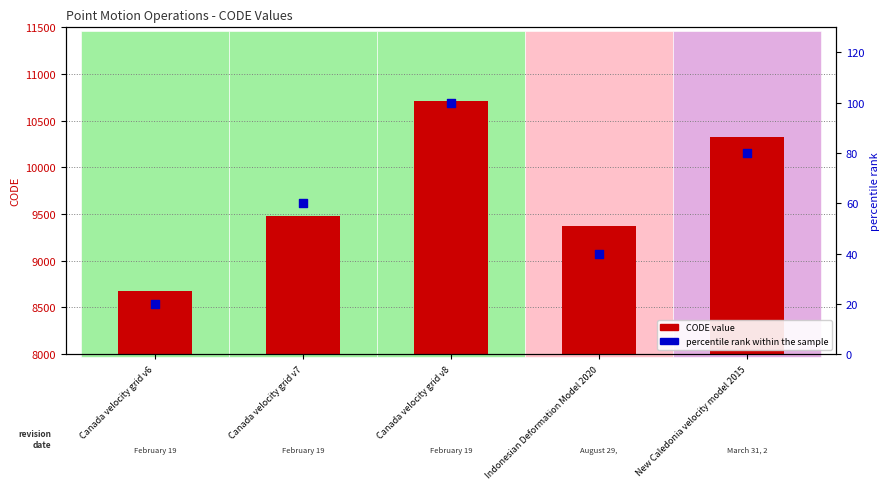

Is the value of CODE value at New Caledonia velocity model 2015 greater than the value of percentile rank within the sample at Indonesian Deformation Model 2020?

Yes